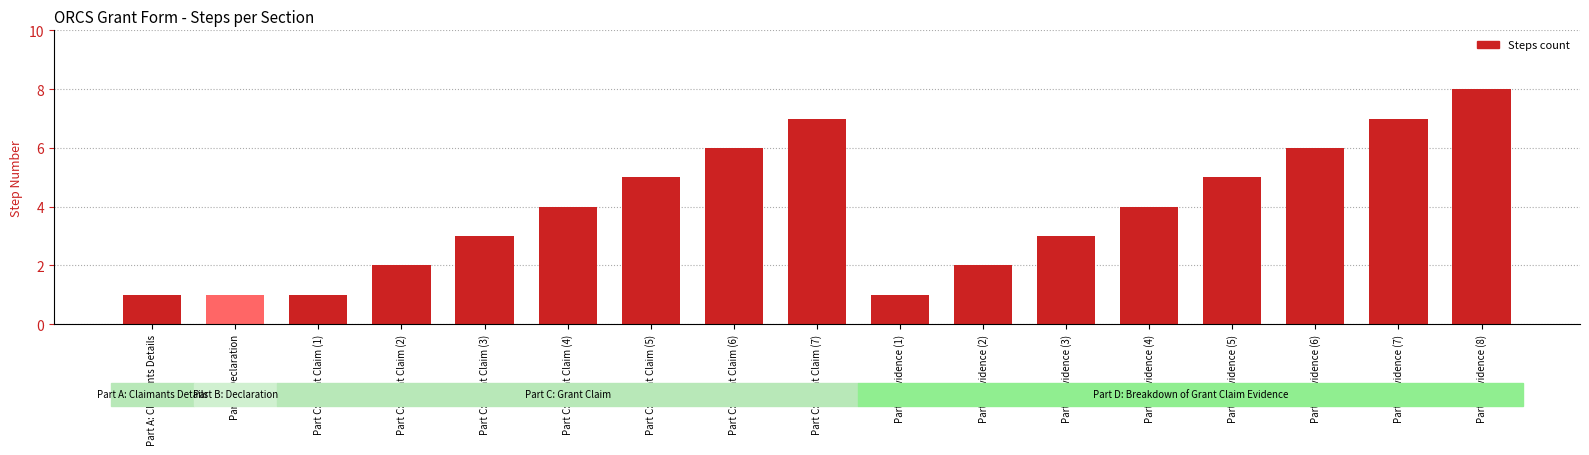

What is the average value?

4